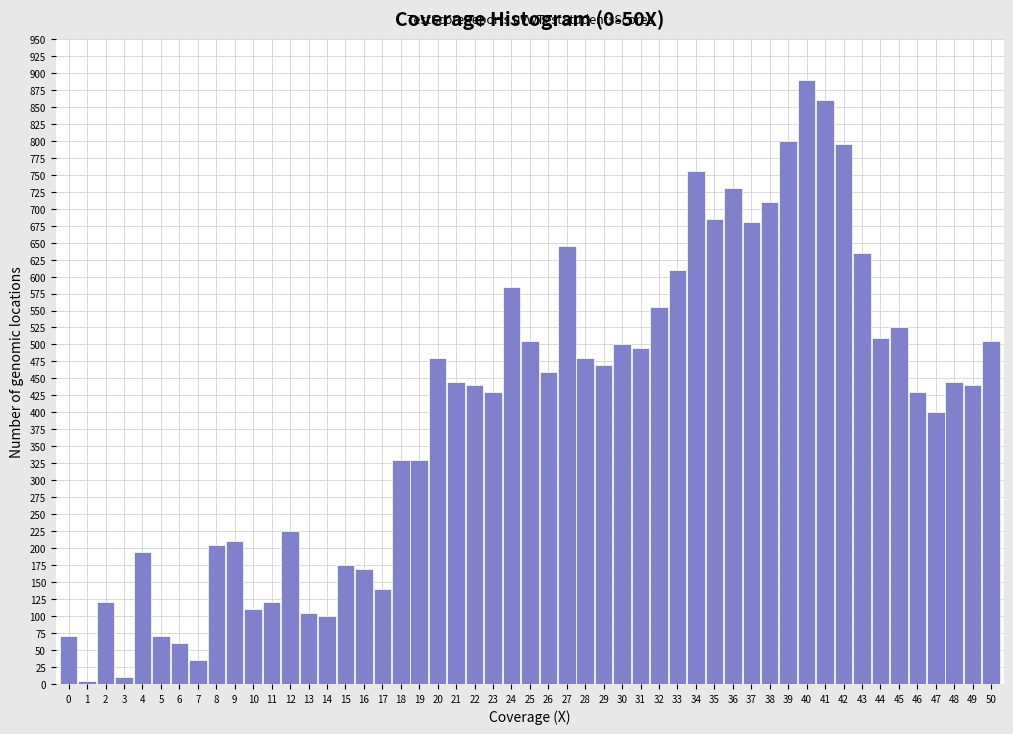

Which range on the x-axis has the tallest bar?

39.5 to 40.5